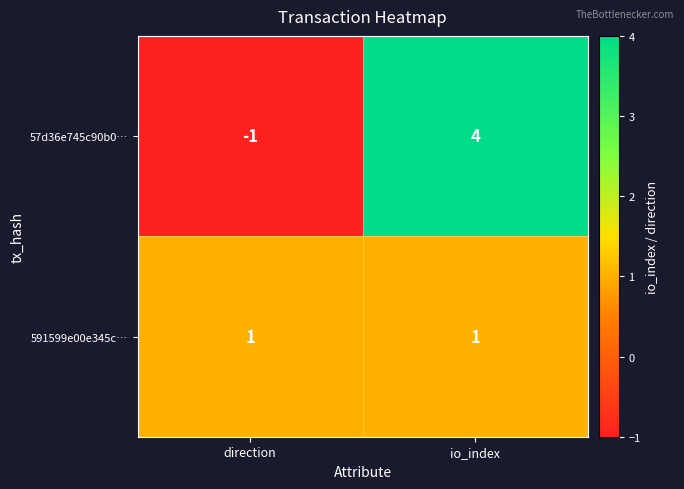

Which series has the widest spread of values?

57d36e745c90b0…